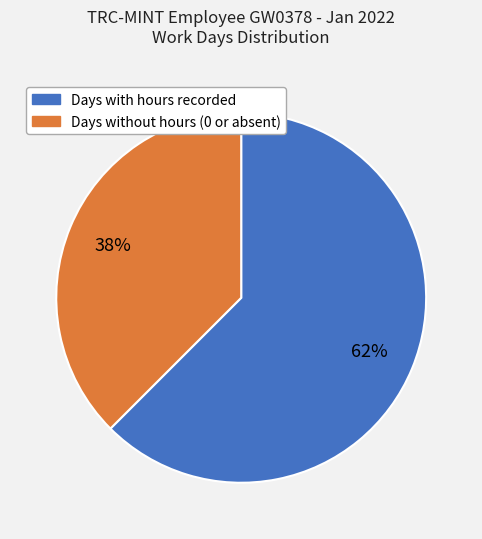

Does any single category account for the majority?

Yes